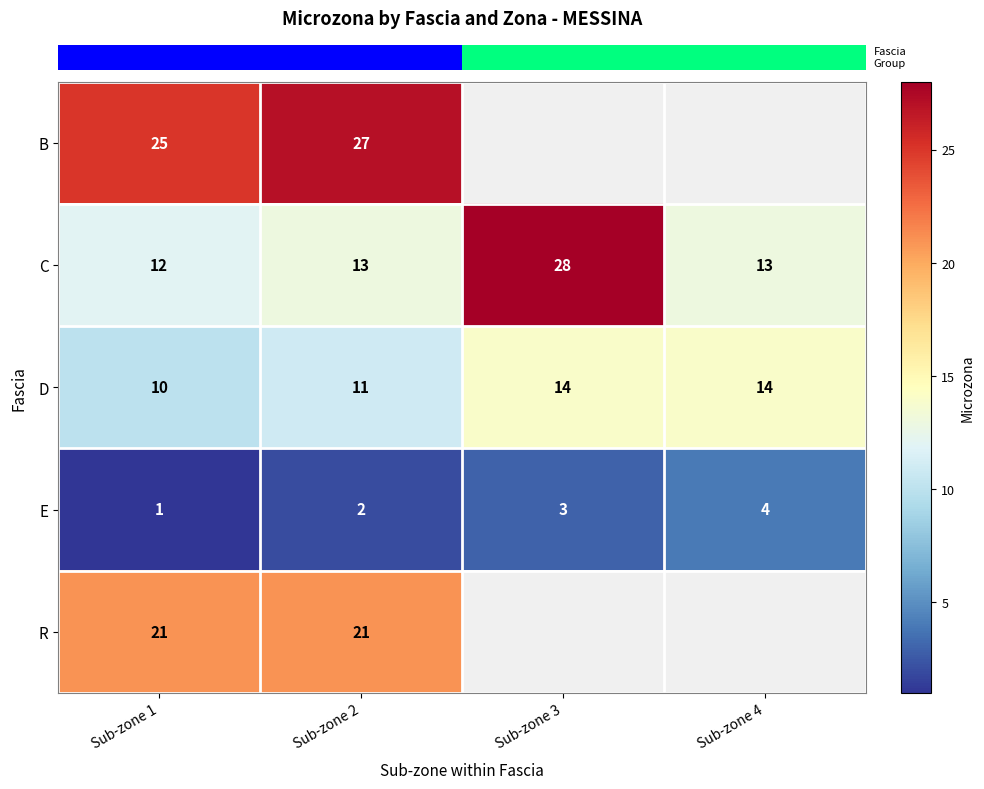

At which label is row_3 closest to 2?

Sub-zone 2